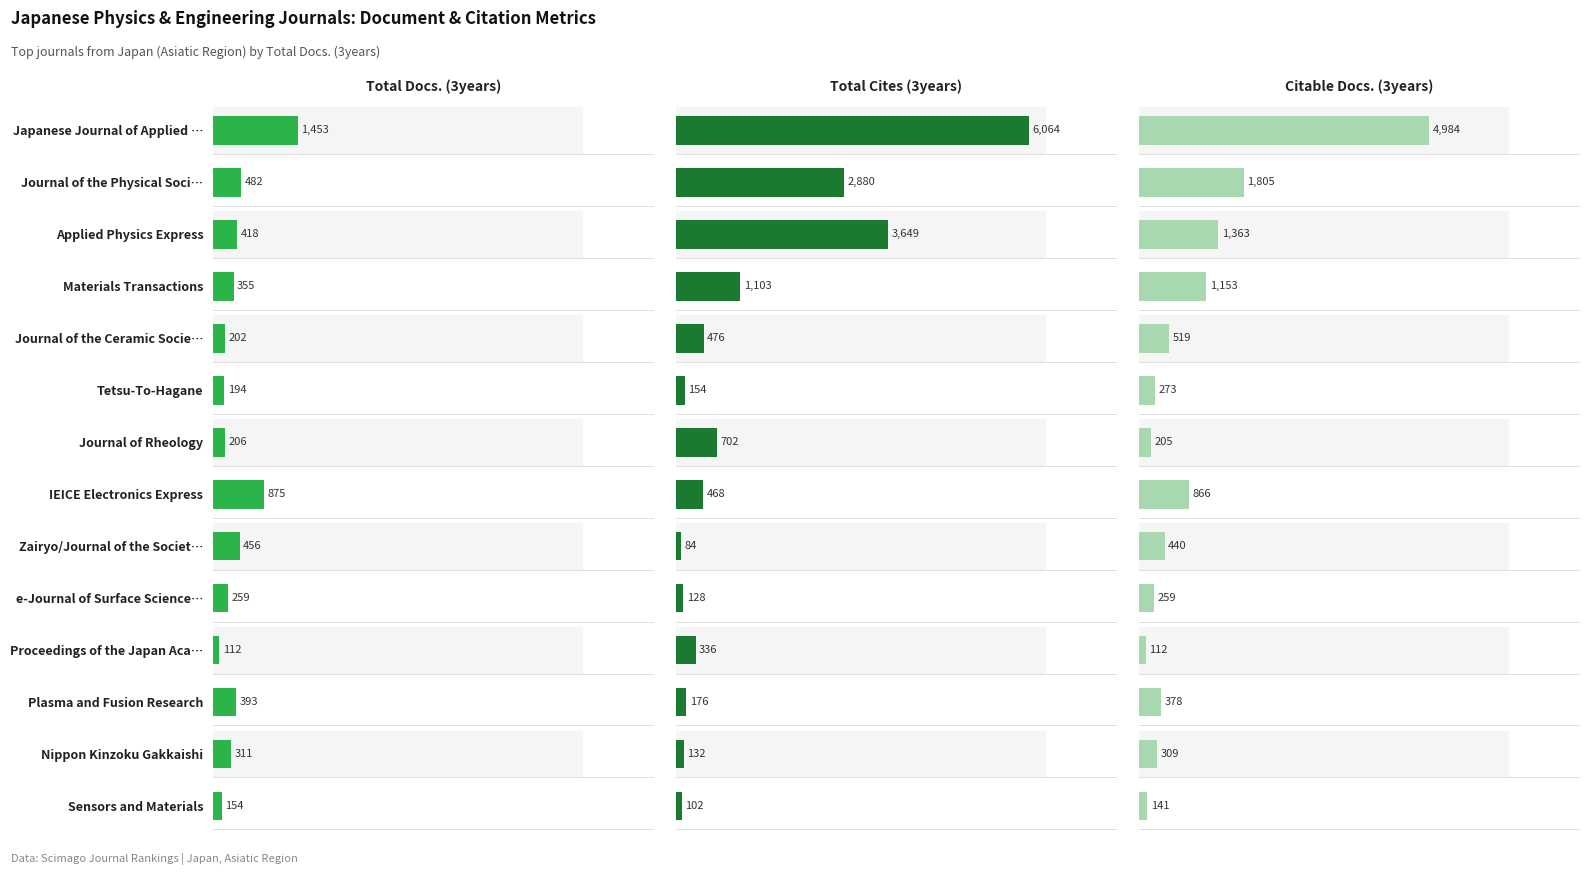

What is the value of the Total Docs. (3years) bar at the 5th from the left?

202